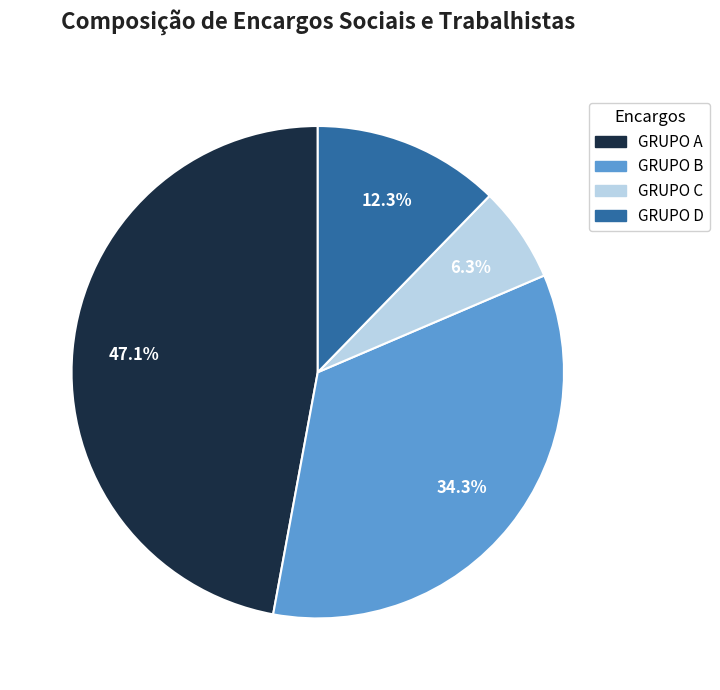

To the nearest percent, what portion does GRUPO A represent?

47%